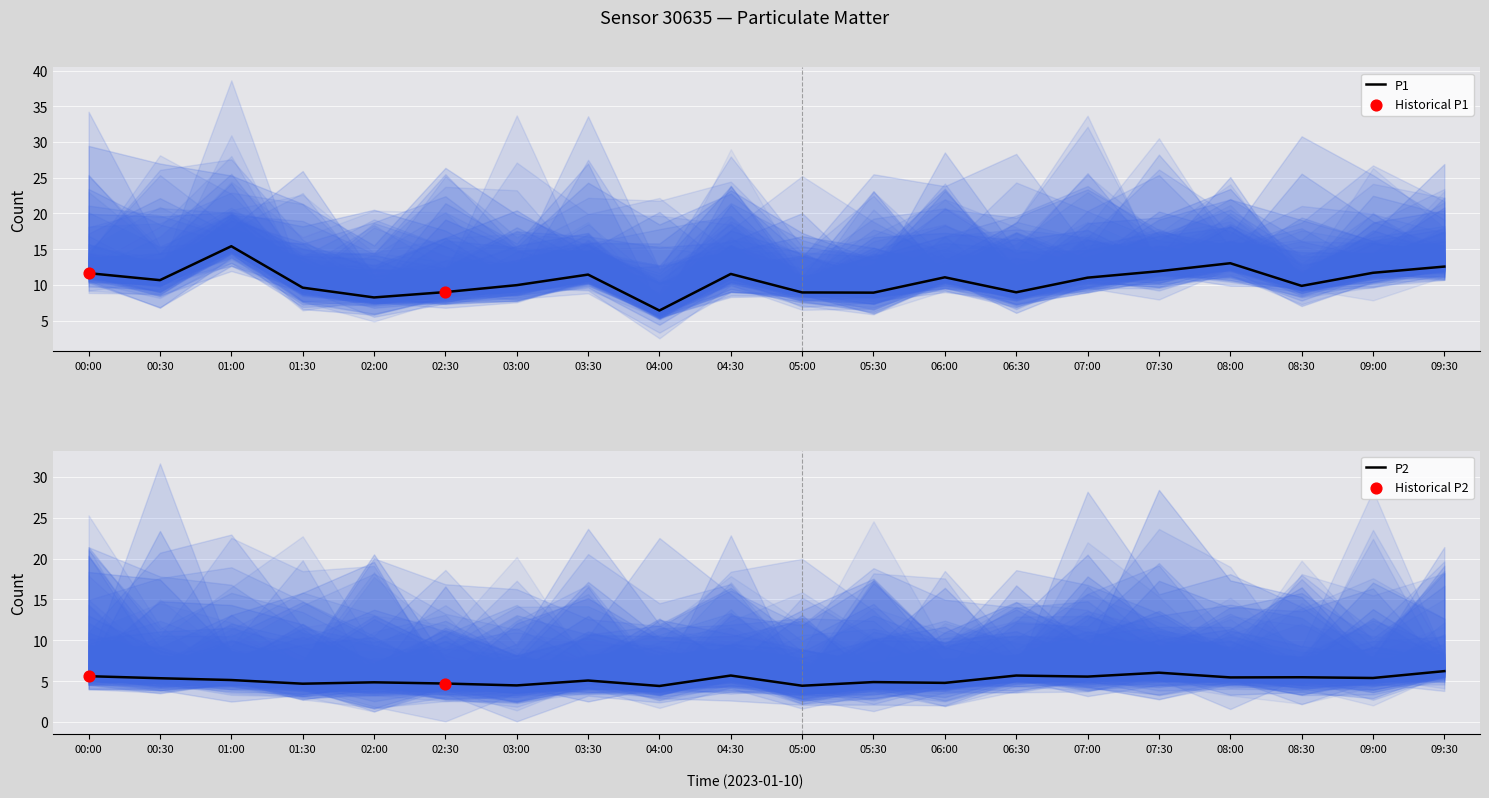

Which series has the largest Y range (max minus min)?

P1